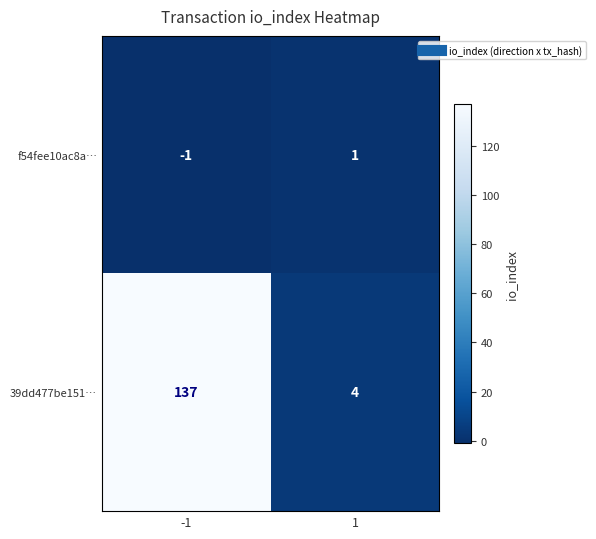

What is the sum of the 39dd477be151… values at -1 and 1?

141